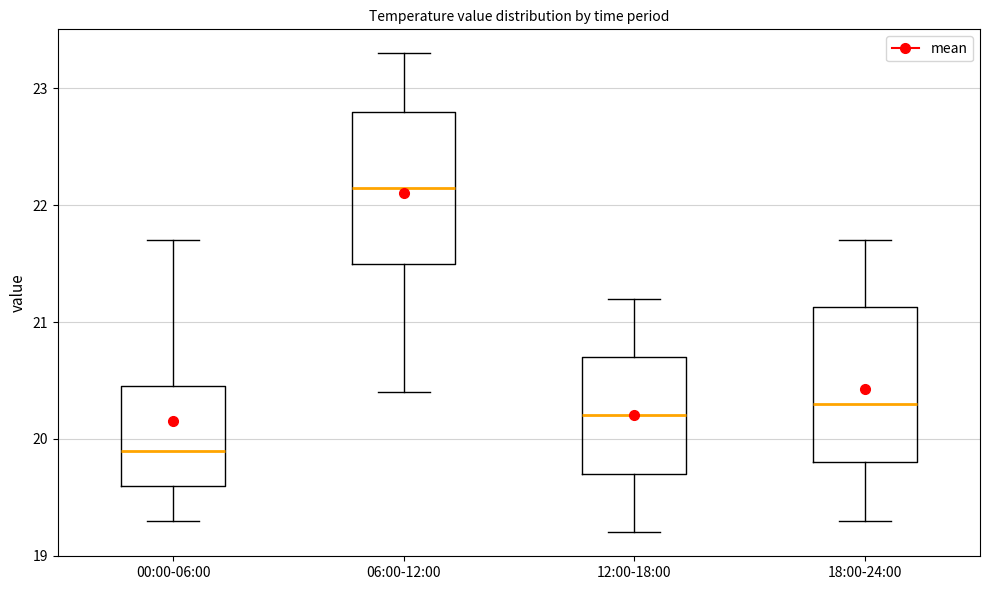

Reading left to right, transcribe this box plot: for each box, give where its median line is, the range the box spans, and where its two whiskers end, as read against the y-axis. The values are not printed on the chart, so give them approximately, as read against the axis.

00:00-06:00: median 19.9, box 19.6 to 20.5, whiskers 19.3 to 21.7
06:00-12:00: median 22.2, box 21.5 to 22.8, whiskers 20.4 to 23.3
12:00-18:00: median 20.2, box 19.7 to 20.7, whiskers 19.2 to 21.2
18:00-24:00: median 20.3, box 19.8 to 21.1, whiskers 19.3 to 21.7